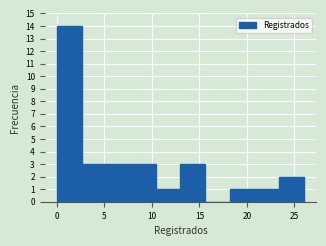

How tall is the bar that spans 13.0 to 15.6 on the x-axis? Neither the bar edges nor the heights are printed on the chart, so give them approximately, as read against the axes.

3